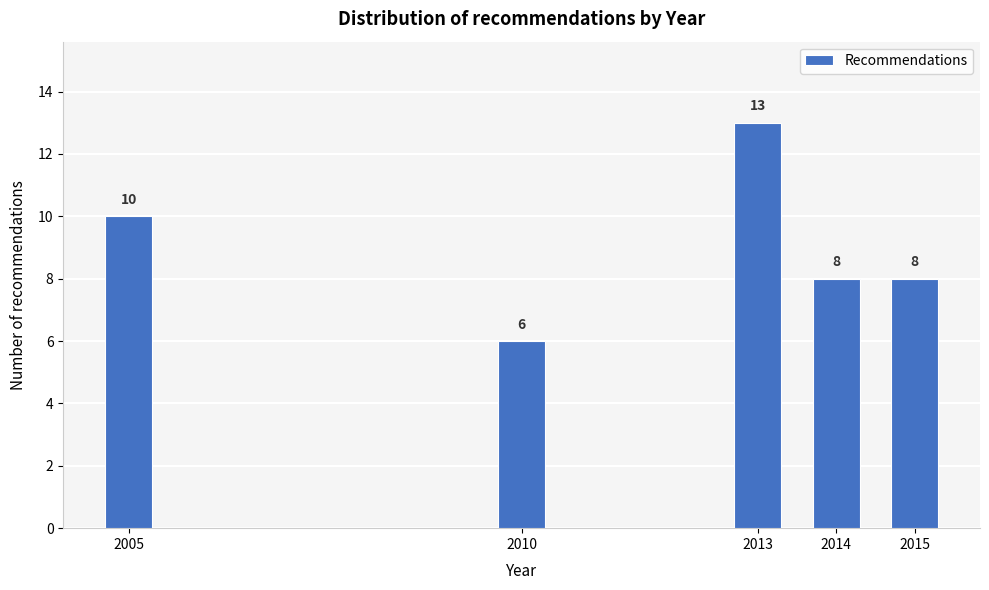

Reading right to left, extract all data points from this chart.

2015=8	2014=8	2013=13	2010=6	2005=10